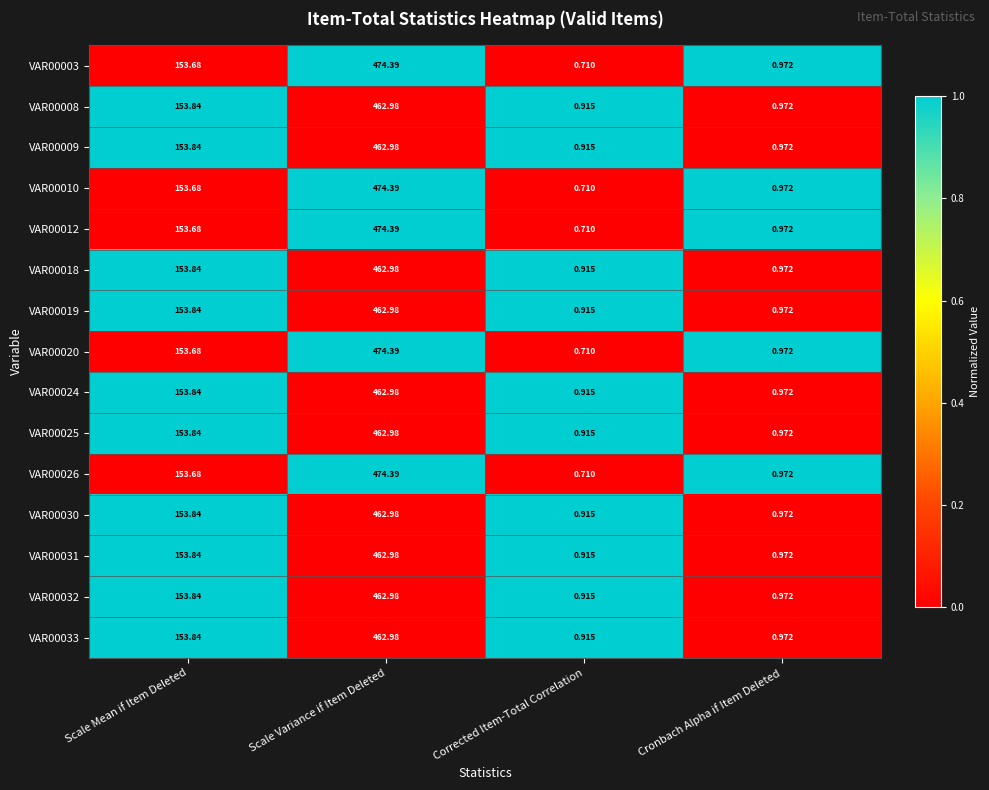

List the labels in order of VAR00010 value, largest first.

Scale Variance if Item Deleted, Scale Mean if Item Deleted, Cronbach Alpha if Item Deleted, Corrected Item-Total Correlation